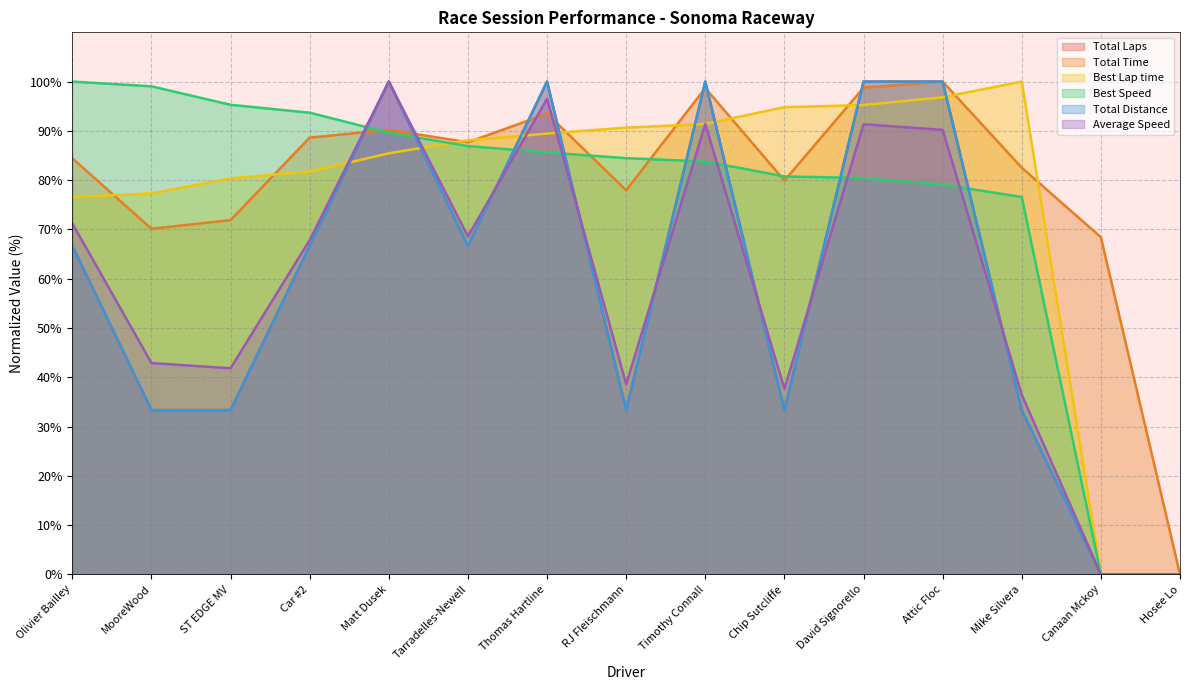

The value of Best Speed at MooreWood is 142.4. True or false?

False